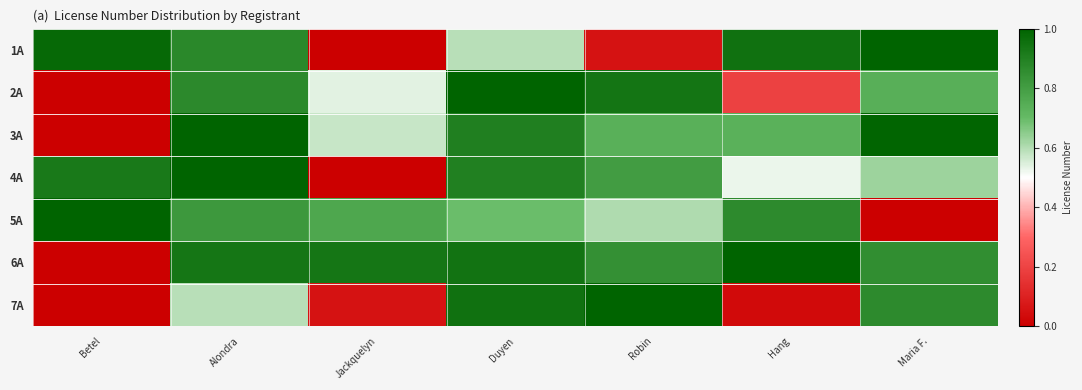

How many distinct data groups are displayed?

7